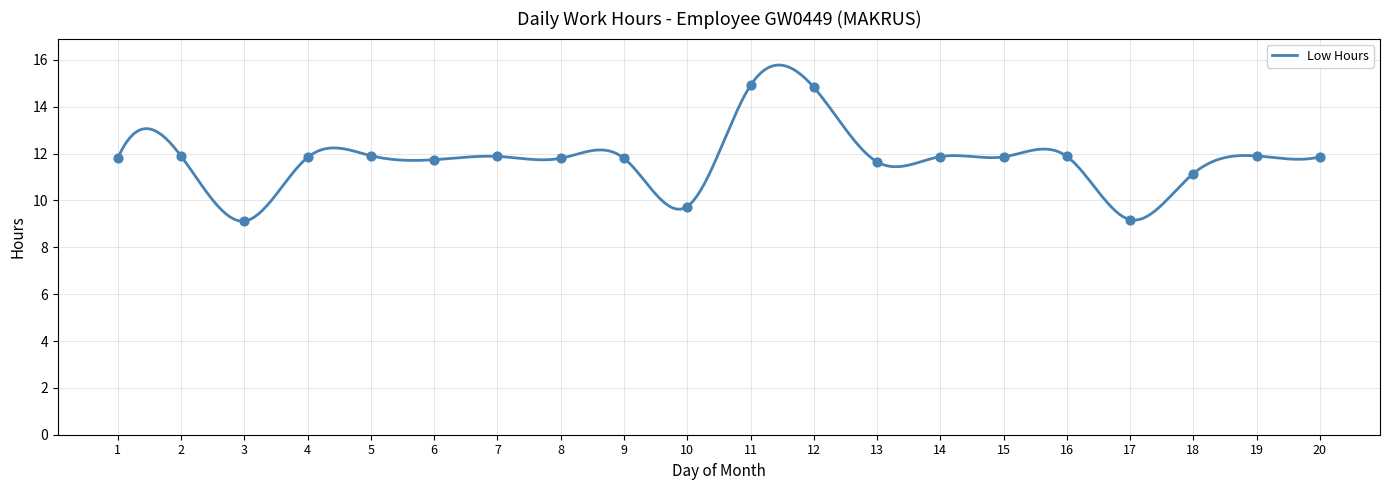

What is the change in value from 8 to 10?

-2.1